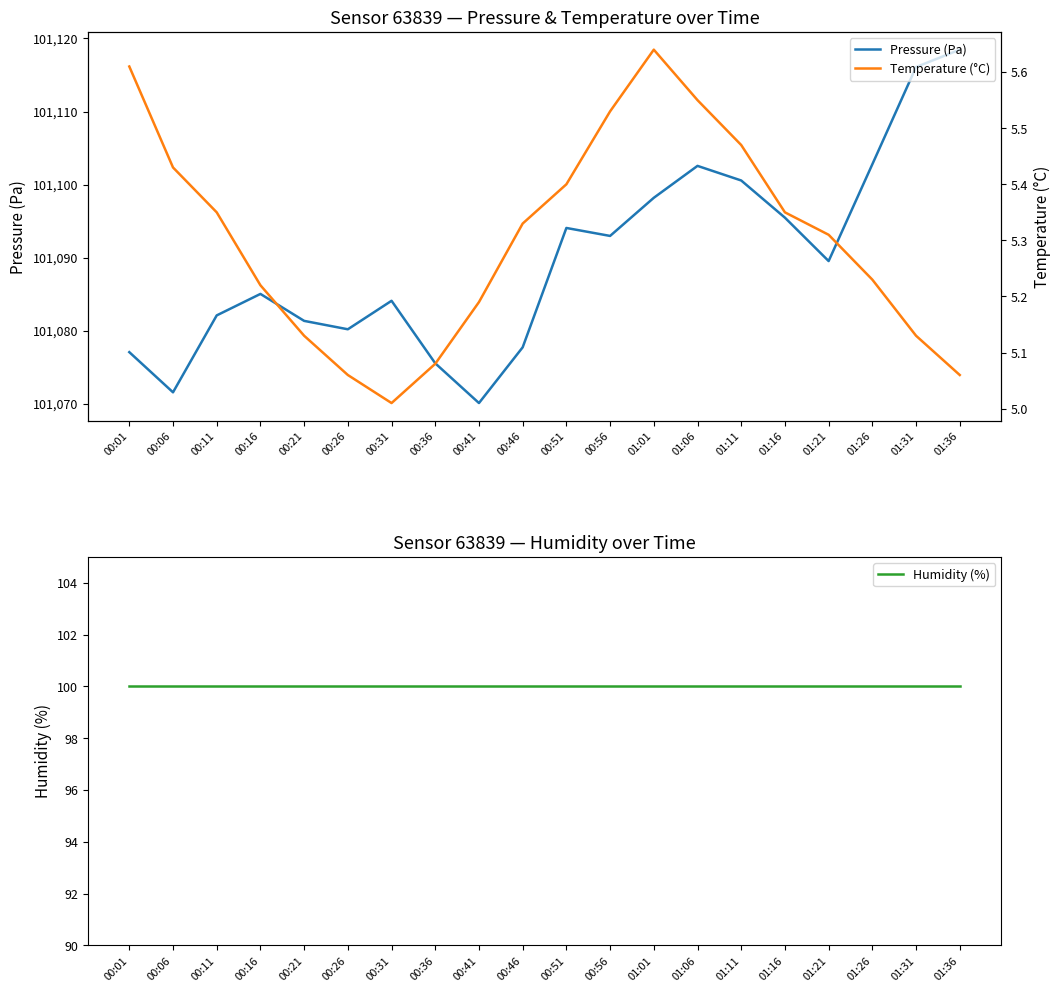

Reading left to right, extract all data points from this chart.

Pressure (Pa): 00:01=101077.1	00:06=101071.6	00:11=101082.1	00:16=101085.0	00:21=101081.3	00:26=101080.2	00:31=101084.1	00:36=101075.5	00:41=101070.1	00:46=101077.7	00:51=101094.1	00:56=101093.0	01:01=101098.2	01:06=101102.6	01:11=101100.6	01:16=101095.5	01:21=101089.5	01:26=101102.8	01:31=101116.1	01:36=101118.5
Humidity (%): 00:01=100.0	00:06=100.0	00:11=100.0	00:16=100.0	00:21=100.0	00:26=100.0	00:31=100.0	00:36=100.0	00:41=100.0	00:46=100.0	00:51=100.0	00:56=100.0	01:01=100.0	01:06=100.0	01:11=100.0	01:16=100.0	01:21=100.0	01:26=100.0	01:31=100.0	01:36=100.0
Temperature (°C): 00:01=5.6	00:06=5.4	00:11=5.3	00:16=5.2	00:21=5.1	00:26=5.1	00:31=5.0	00:36=5.1	00:41=5.2	00:46=5.3	00:51=5.4	00:56=5.5	01:01=5.6	01:06=5.5	01:11=5.5	01:16=5.3	01:21=5.3	01:26=5.2	01:31=5.1	01:36=5.1